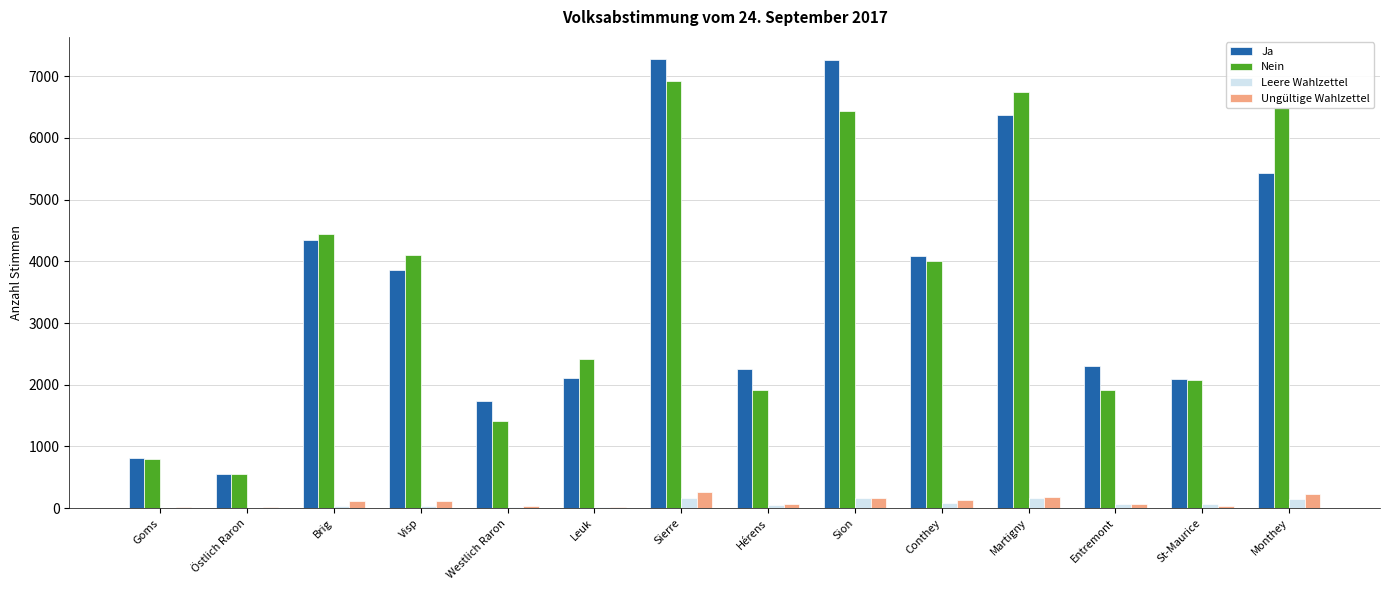

What is the maximum value shown in the chart?

7273